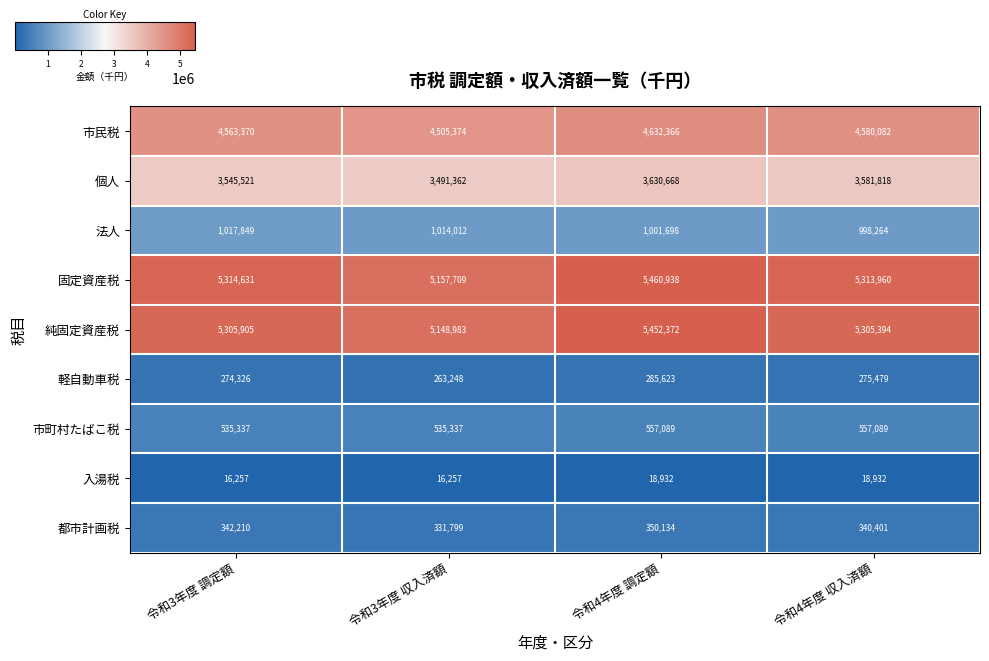

Is it true that 市民税 equals 4580082 at 令和4年度 収入済額?

True